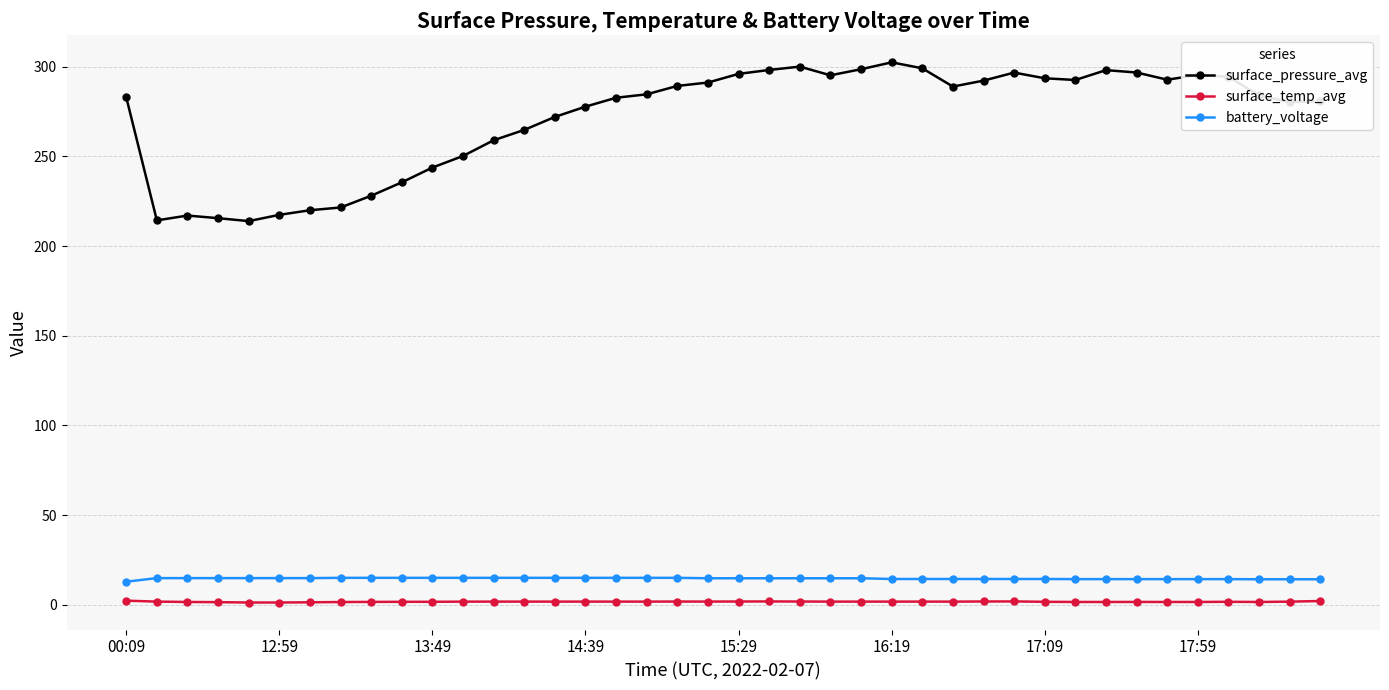

What is the maximum value for surface_pressure_avg?

302.4